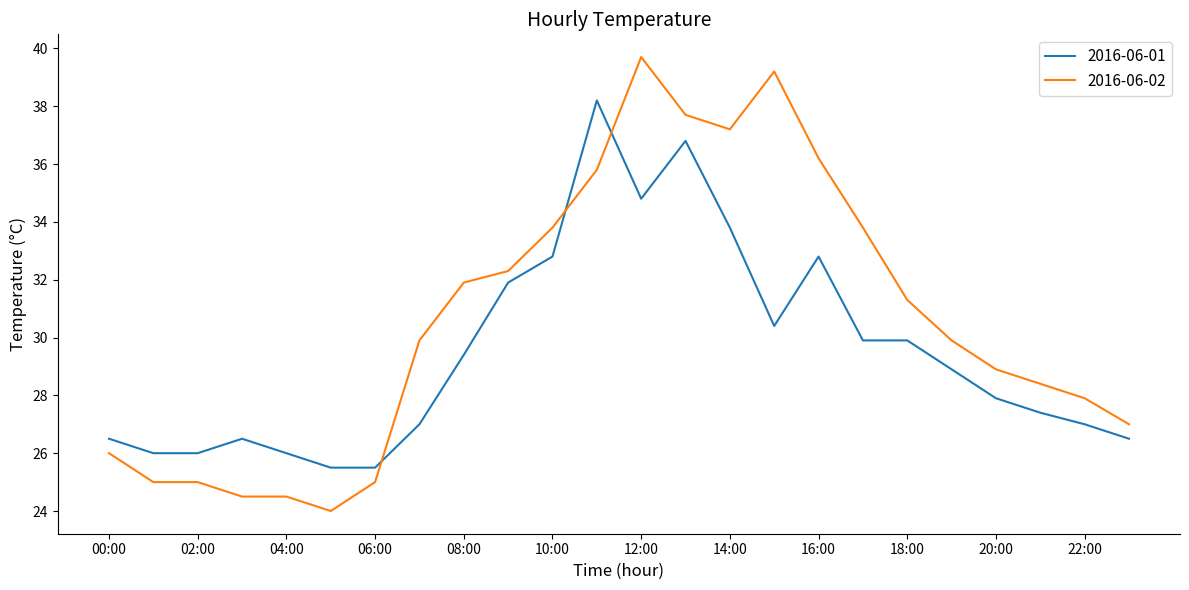

Which series has the widest spread of values?

2016-06-02